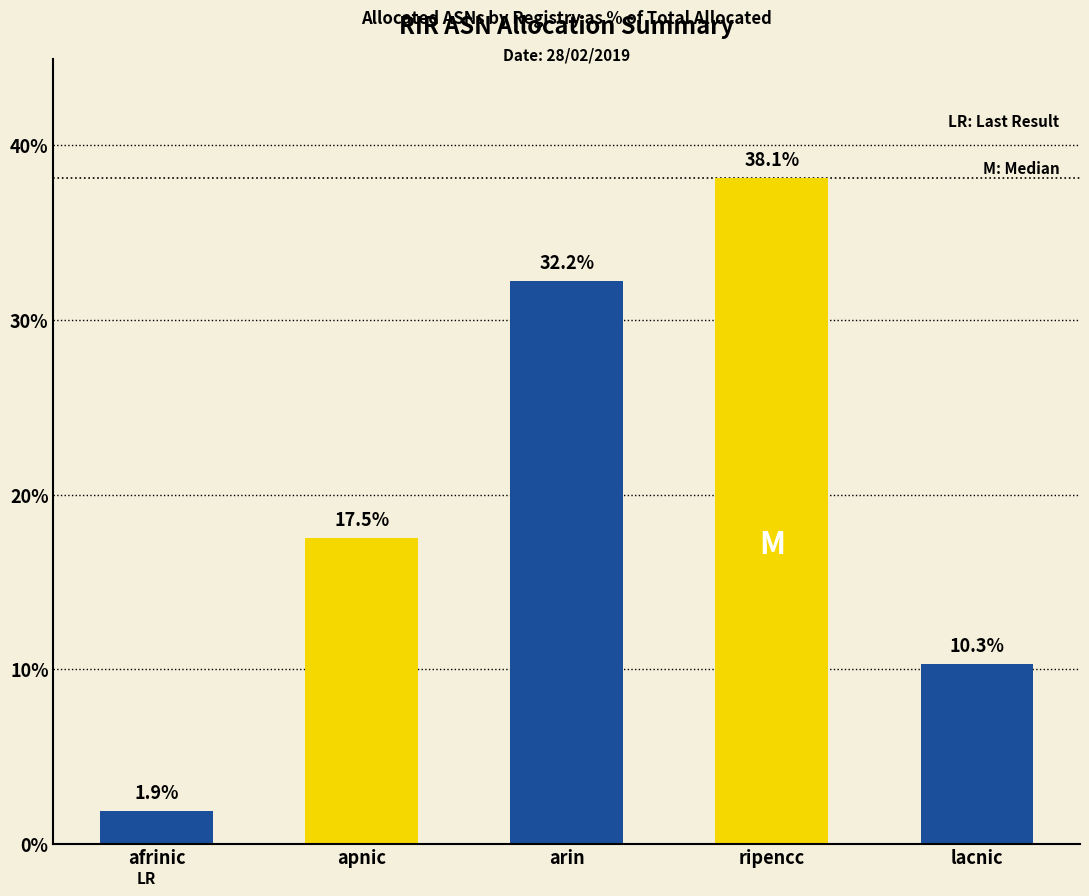

Does the chart contain any negative values?

No